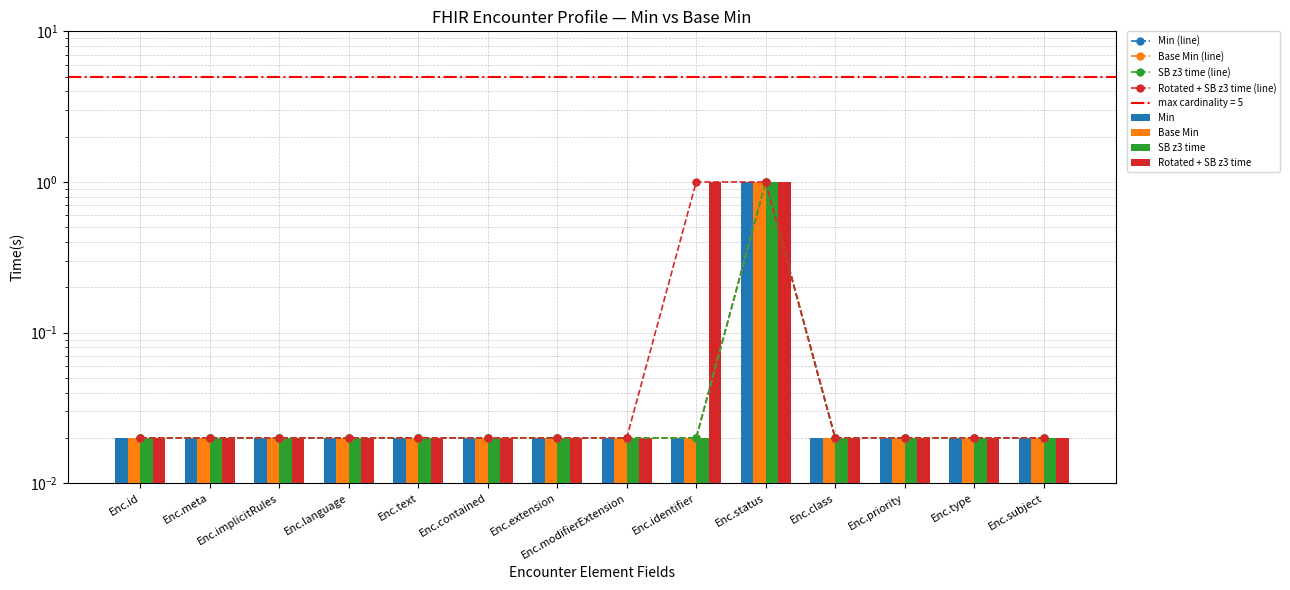

List the labels in order of SB z3 time value, smallest first.

Enc.id, Enc.meta, Enc.implicitRules, Enc.language, Enc.text, Enc.contained, Enc.extension, Enc.modifierExtension, Enc.identifier, Enc.class, Enc.priority, Enc.type, Enc.subject, Enc.status